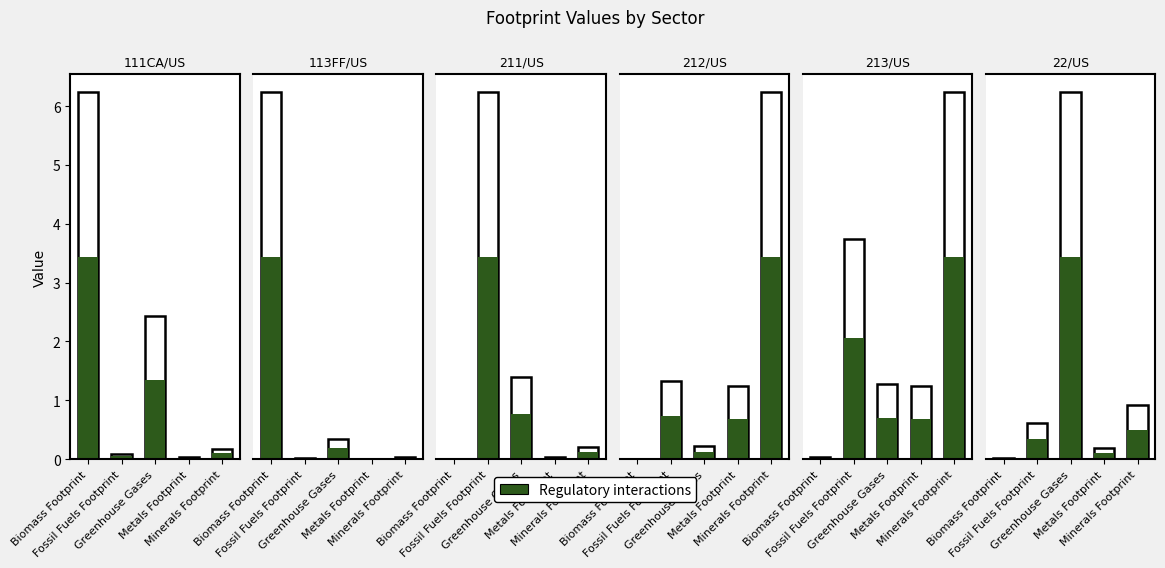

What is the label of the 1st bar from the left?

Biomass Footprint